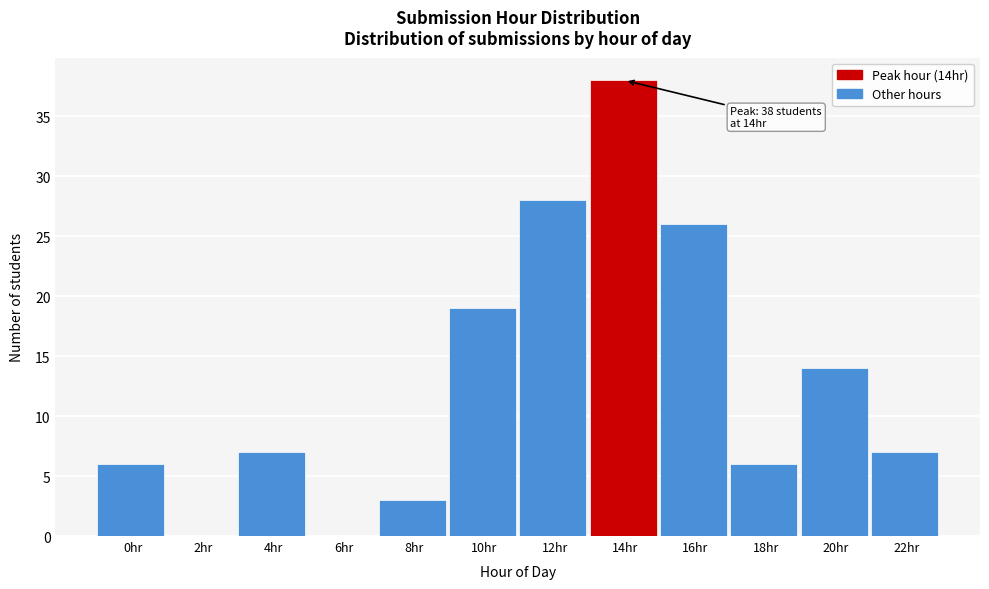

Reading left to right, list all the values displayed in this chart.

0hr=6	2hr=0	4hr=7	6hr=0	8hr=3	10hr=19	12hr=28	14hr=38	16hr=26	18hr=6	20hr=14	22hr=7